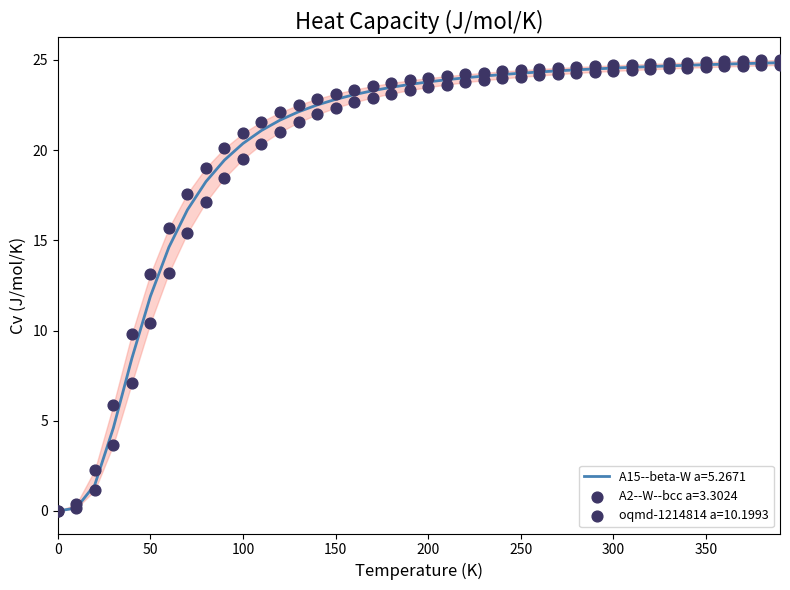

What are all the series names shown in the legend?

A15--beta-W a=5.2671, A2--W--bcc a=3.3024, oqmd-1214814 a=10.1993